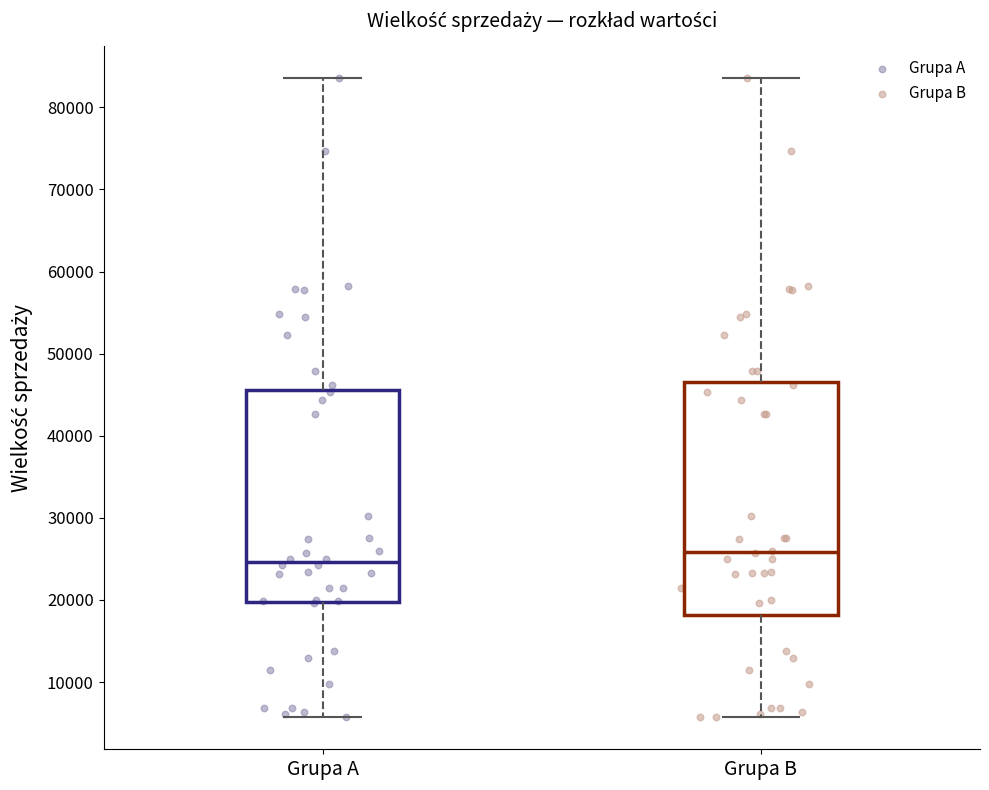

Comparing the boxes themselves (not the whiskers), which one is the tallest?

Grupa B